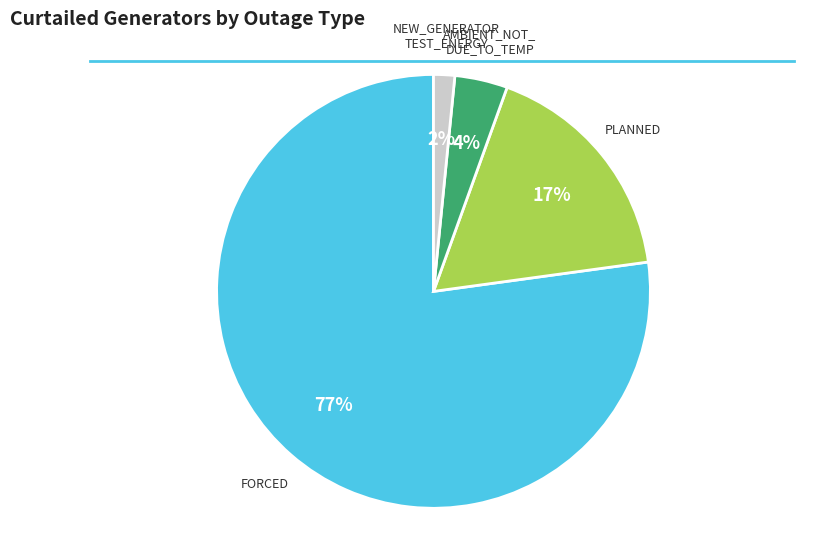

To the nearest percent, what is the average slice percentage?

25%